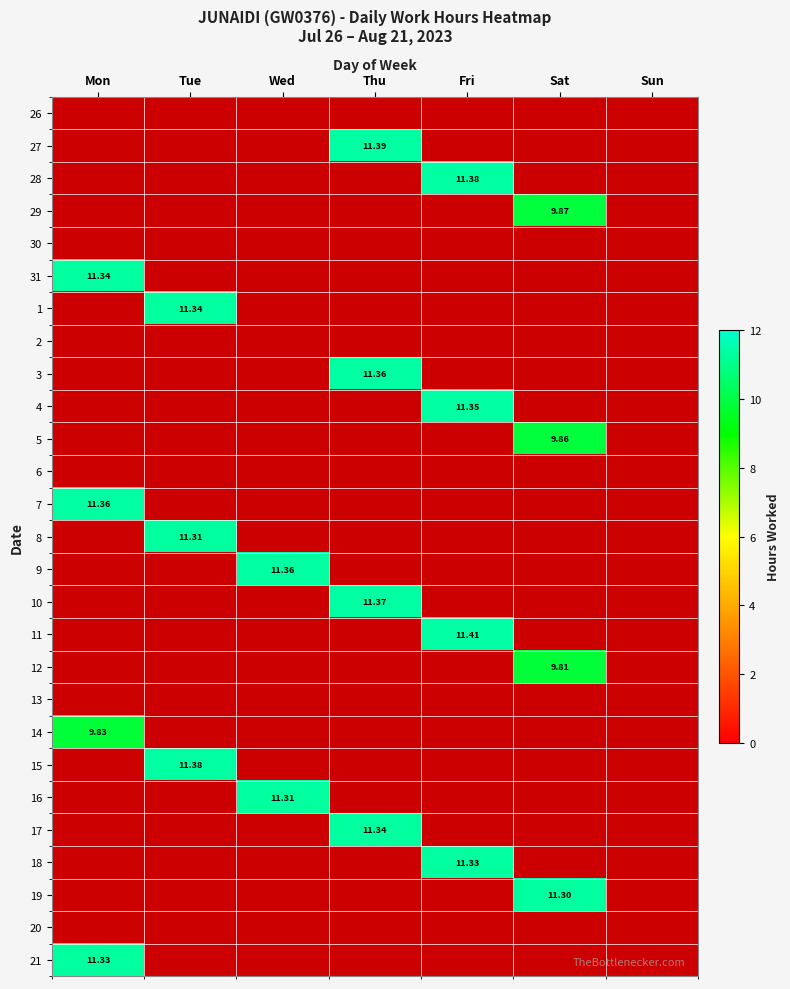

What is the average value of the 16 series?

1.6